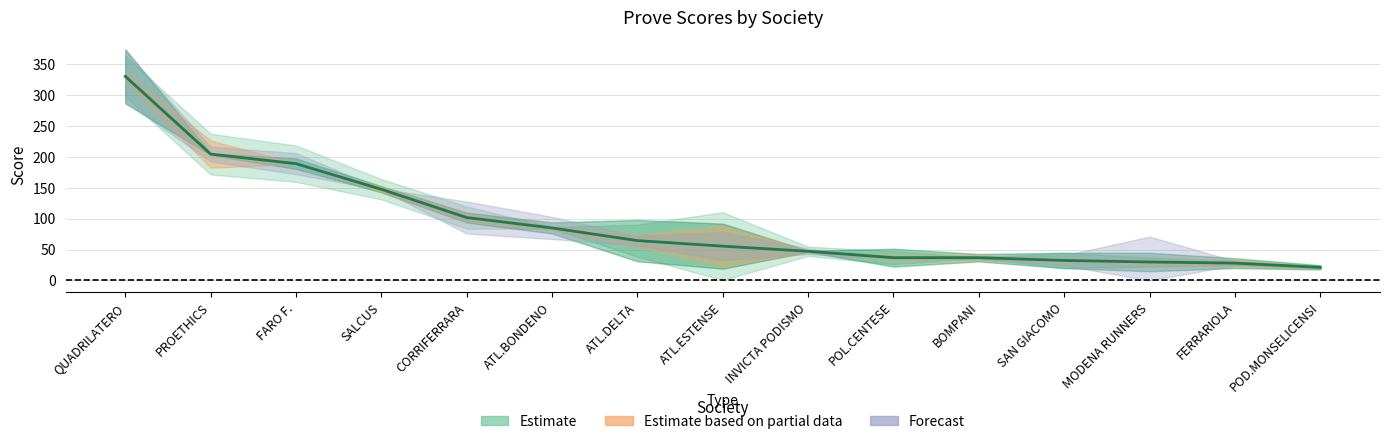

What position from the left is FERRARIOLA?

14